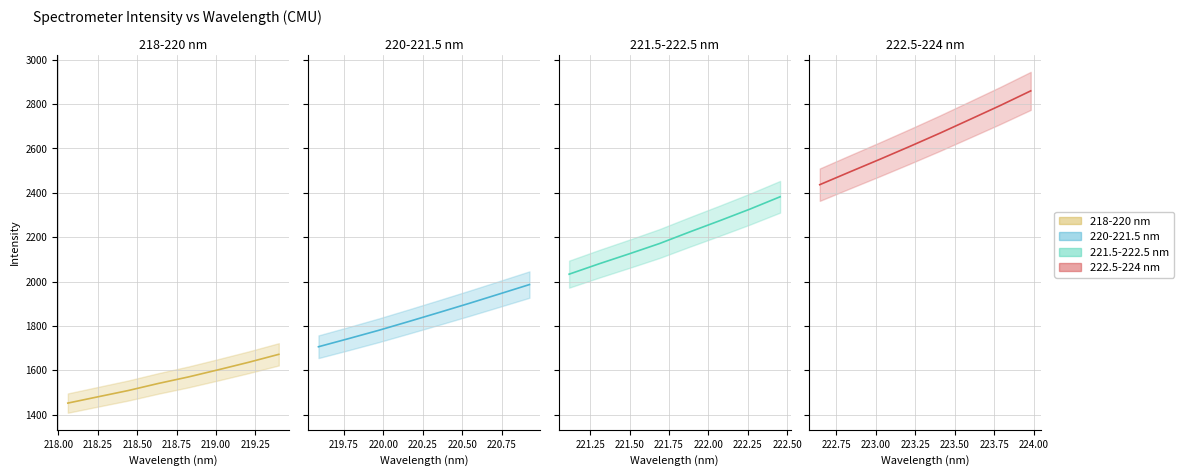

Is it true that the value at 219.25 is 1635.9?

True